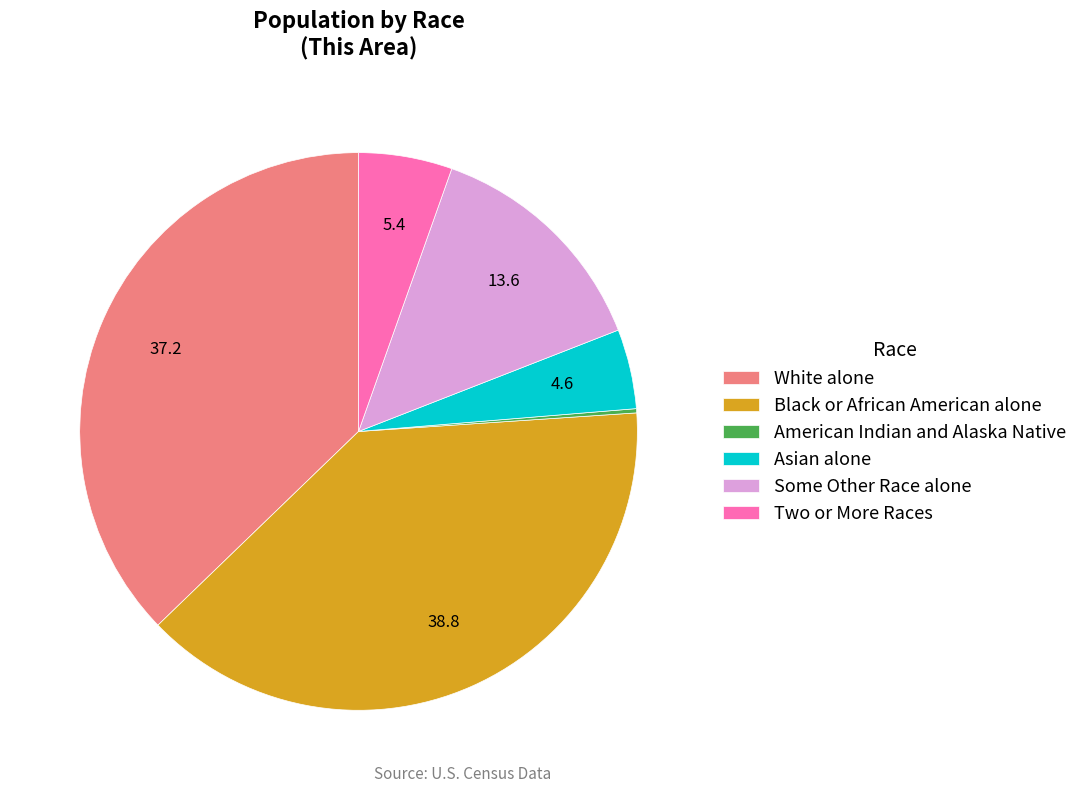

What is the ratio of the value at Black or African American alone to the value at Some Other Race alone?

2.8